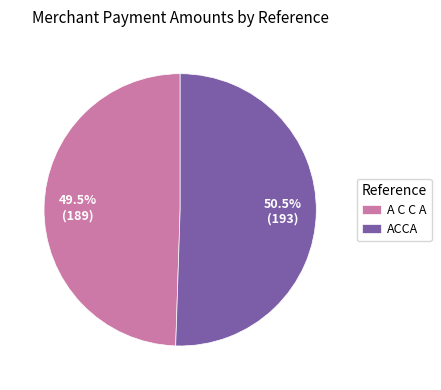

Which slice is the largest?

ACCA